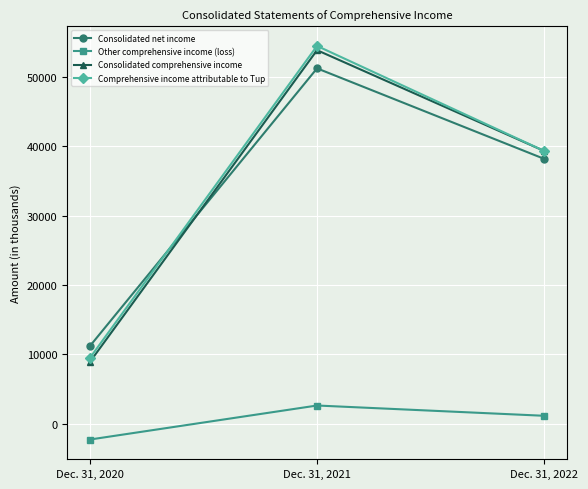

What is the value of the Comprehensive income attributable to Tup point at the 1st from the left?

9443